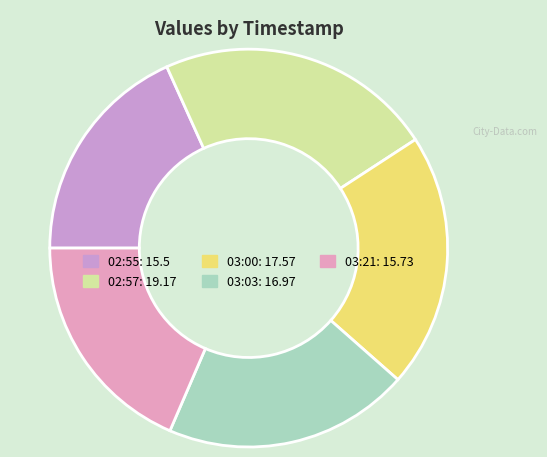

How many segments does this pie chart have?

5